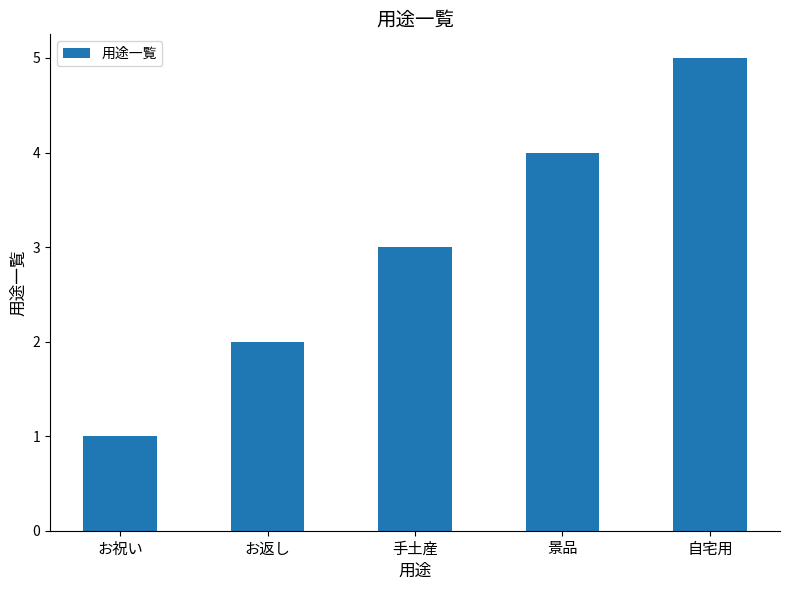

What is the label of the 2nd bar from the right?

景品